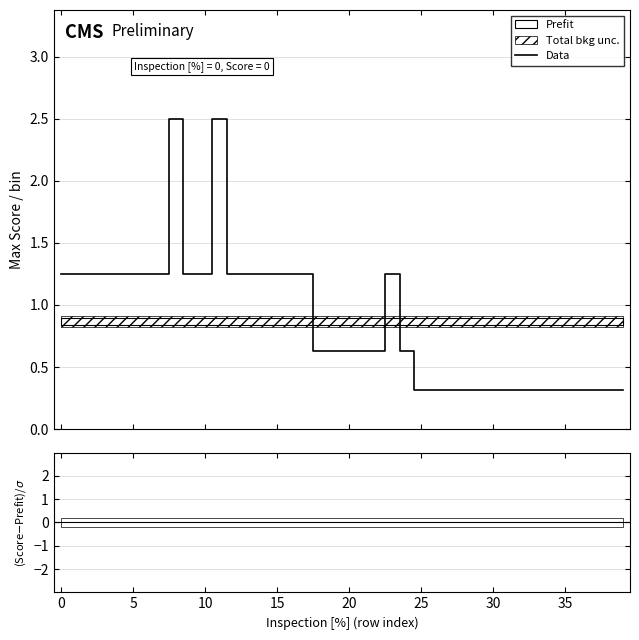

What is the maximum value for Data?

2.5